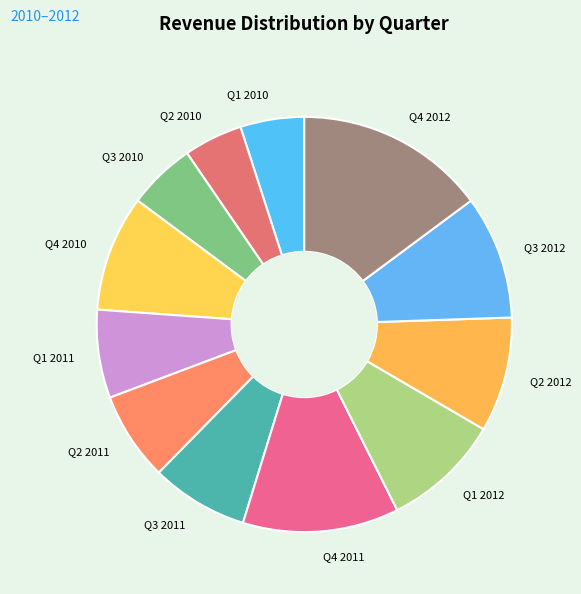

Does Q4 2011 represent more than half of the total?

No